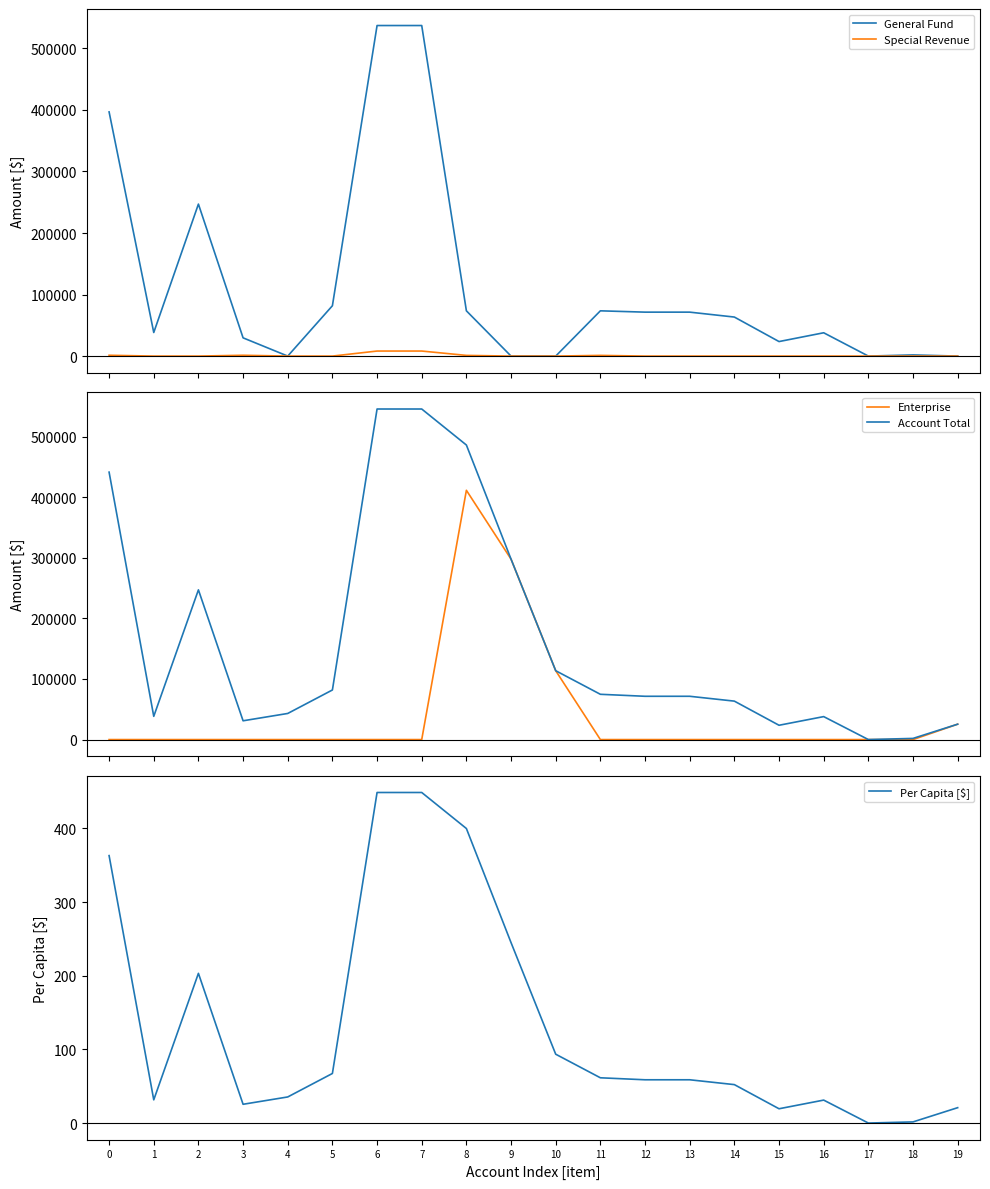

True or false: Account Total has a value of 441236.0 at 0.

True